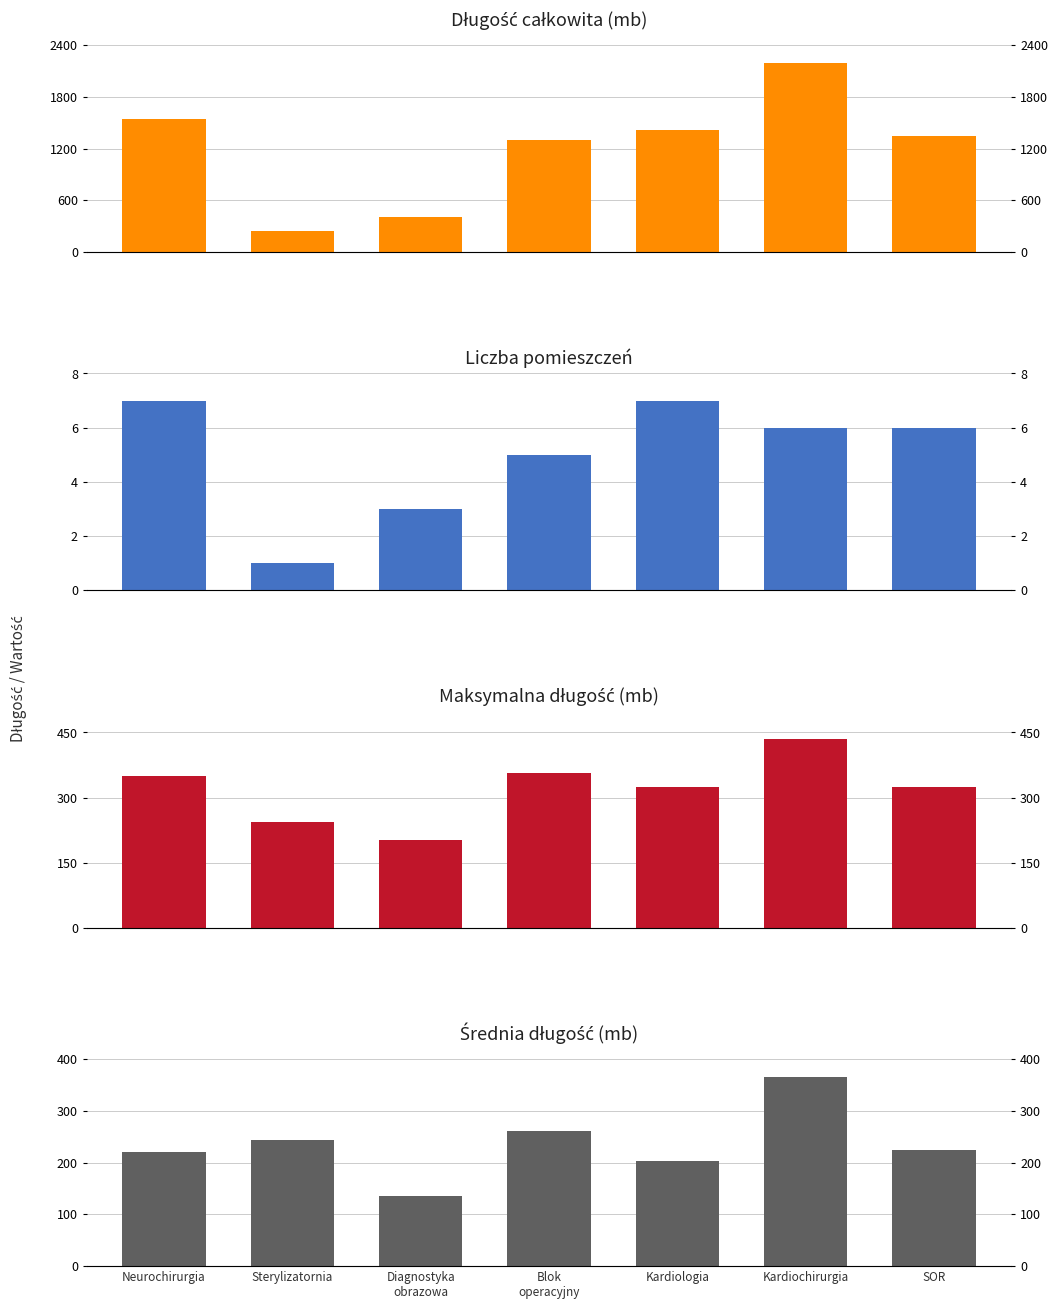

What is the difference between the highest and lowest values at Blok
operacyjny?

1299